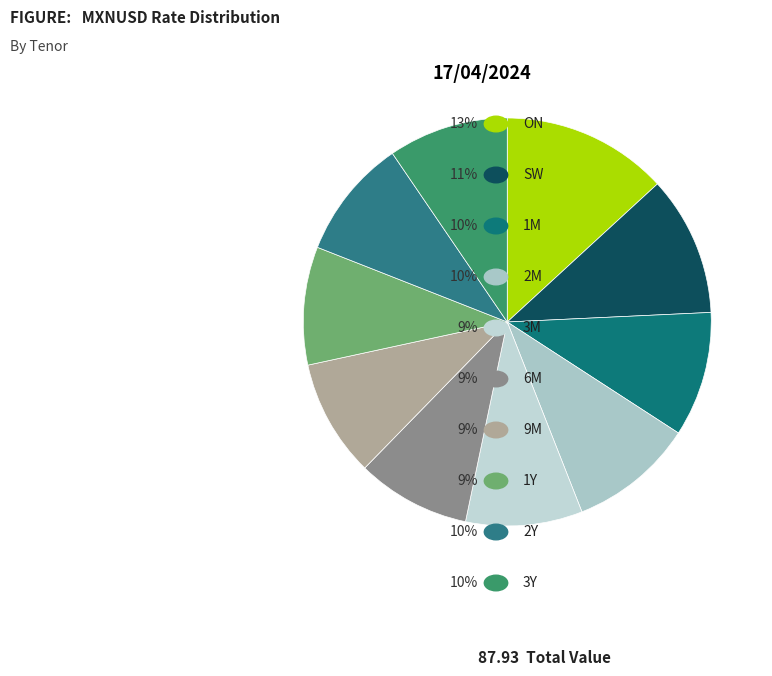

What is the largest slice in the pie chart?

ON